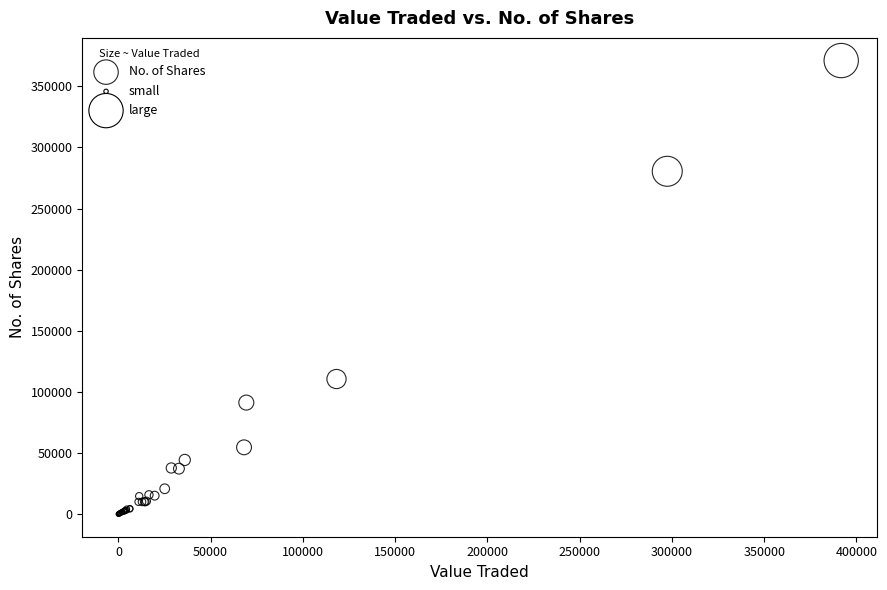

What Y value in the scatter plot is closest to 185540?

110500